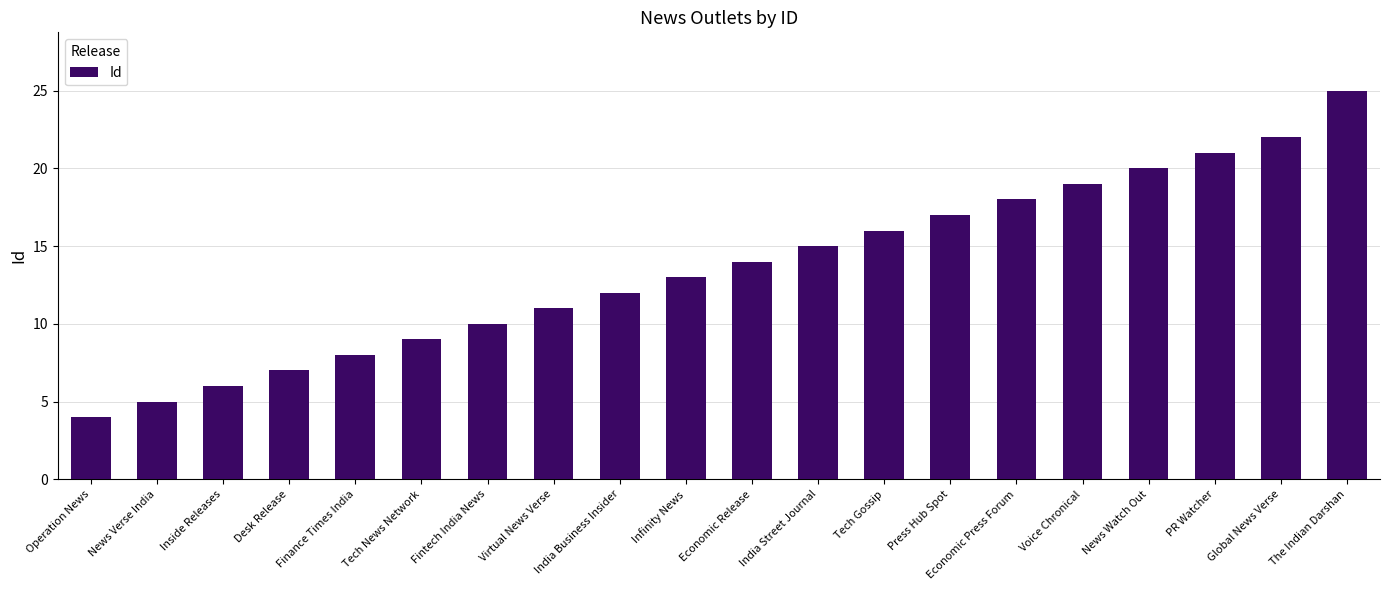

Reading left to right, list all the values displayed in this chart.

4	5	6	7	8	9	10	11	12	13	14	15	16	17	18	19	20	21	22	25